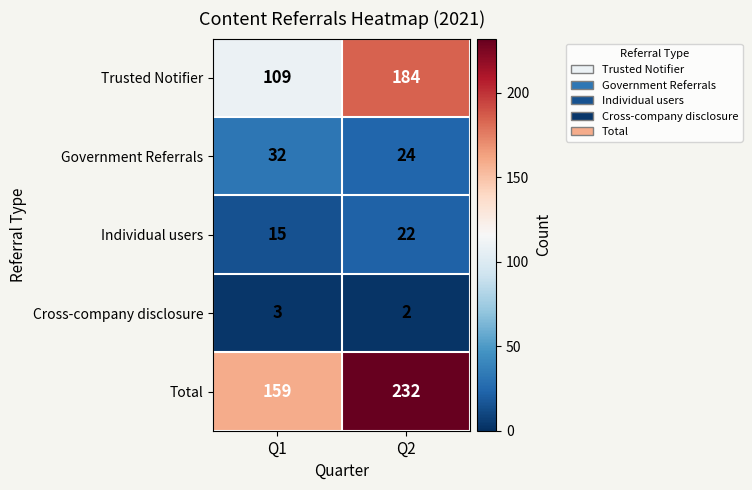

Which series has the largest total across all categories?

Total